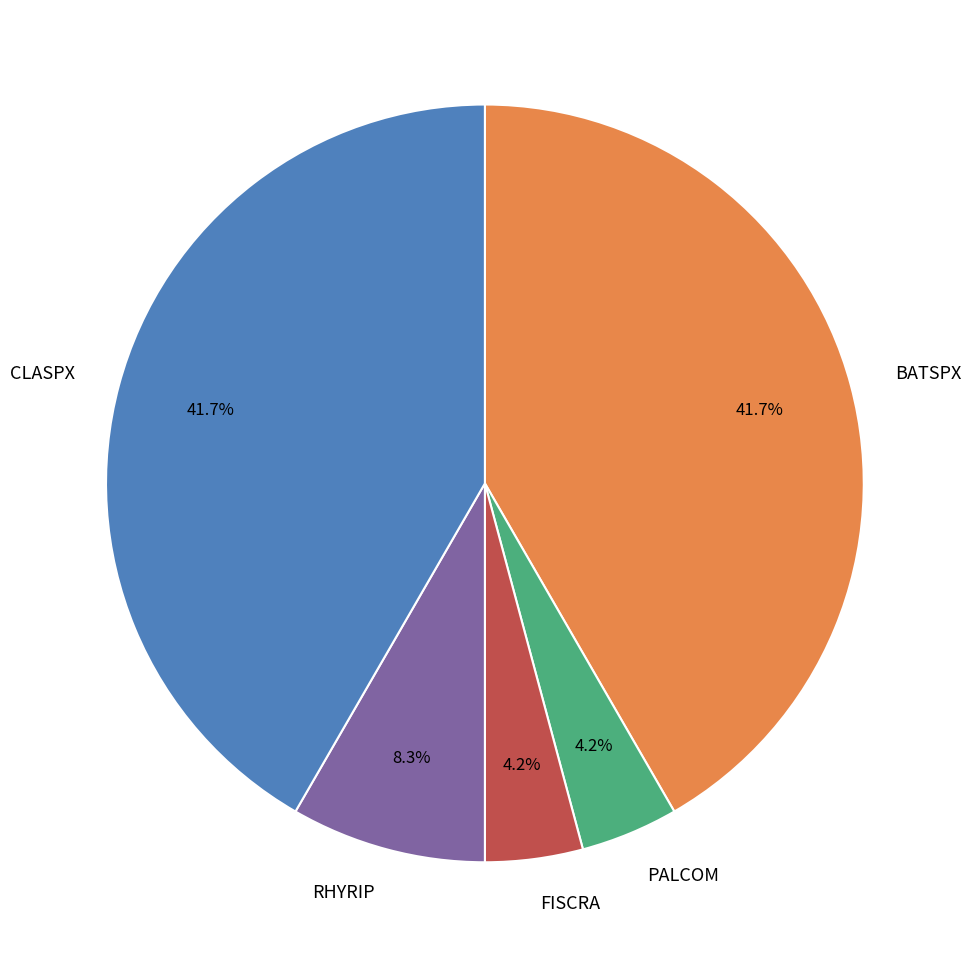

Is there any slice that represents more than half of the pie?

No